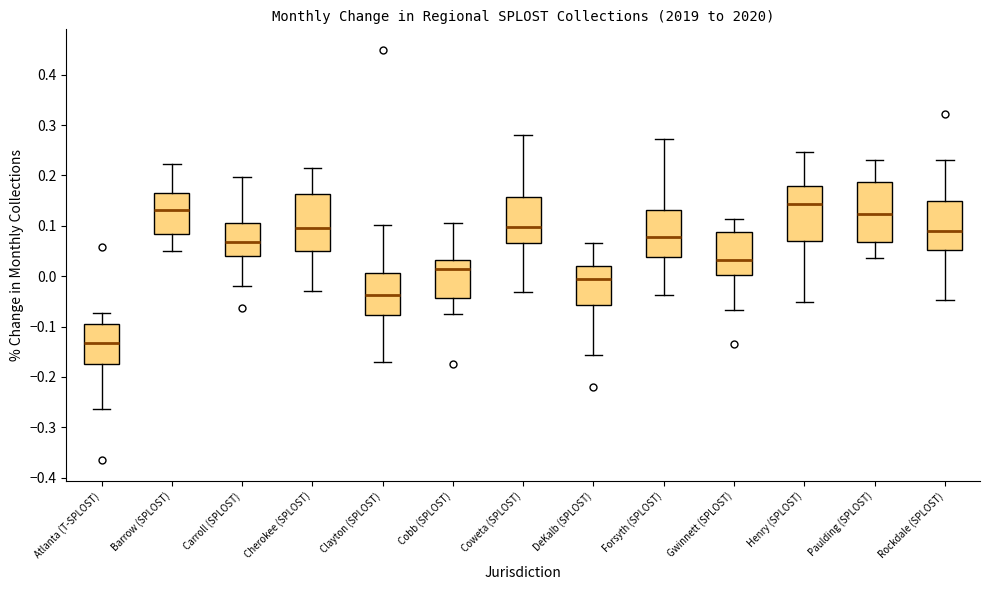

Reading left to right, read every box against the y-axis: the position of its median line, the range the box covers, and the ends of its whiskers. The values are not printed on the chart, so give them approximately, as read against the axis.

Atlanta (T-SPLOST): median -0.13, box -0.17 to -0.10, whiskers -0.26 to -0.07
Barrow (SPLOST): median 0.13, box 0.08 to 0.17, whiskers 0.05 to 0.22
Carroll (SPLOST): median 0.07, box 0.04 to 0.11, whiskers -0.02 to 0.20
Cherokee (SPLOST): median 0.10, box 0.05 to 0.16, whiskers -0.03 to 0.22
Clayton (SPLOST): median -0.04, box -0.08 to 0.01, whiskers -0.17 to 0.10
Cobb (SPLOST): median 0.01, box -0.04 to 0.03, whiskers -0.08 to 0.11
Coweta (SPLOST): median 0.10, box 0.07 to 0.16, whiskers -0.03 to 0.28
DeKalb (SPLOST): median -0.01, box -0.06 to 0.02, whiskers -0.16 to 0.07
Forsyth (SPLOST): median 0.08, box 0.04 to 0.13, whiskers -0.04 to 0.27
Gwinnett (SPLOST): median 0.03, box 0.00 to 0.09, whiskers -0.07 to 0.11
Henry (SPLOST): median 0.14, box 0.07 to 0.18, whiskers -0.05 to 0.25
Paulding (SPLOST): median 0.12, box 0.07 to 0.19, whiskers 0.04 to 0.23
Rockdale (SPLOST): median 0.09, box 0.05 to 0.15, whiskers -0.05 to 0.23